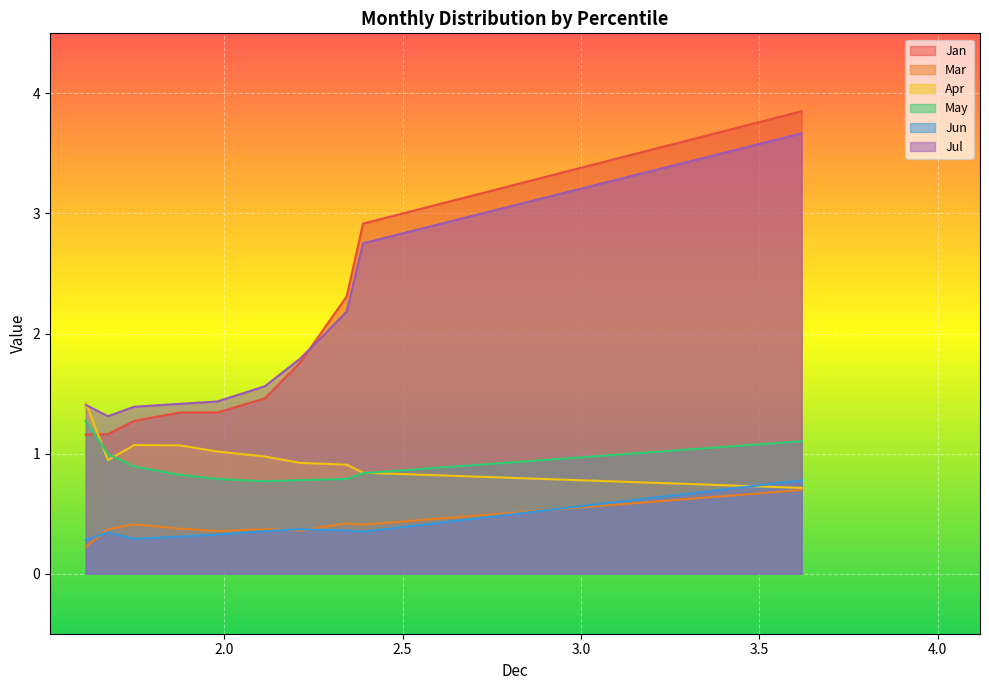

What is the difference between the maximum and second lowest values in the May series?

0.5